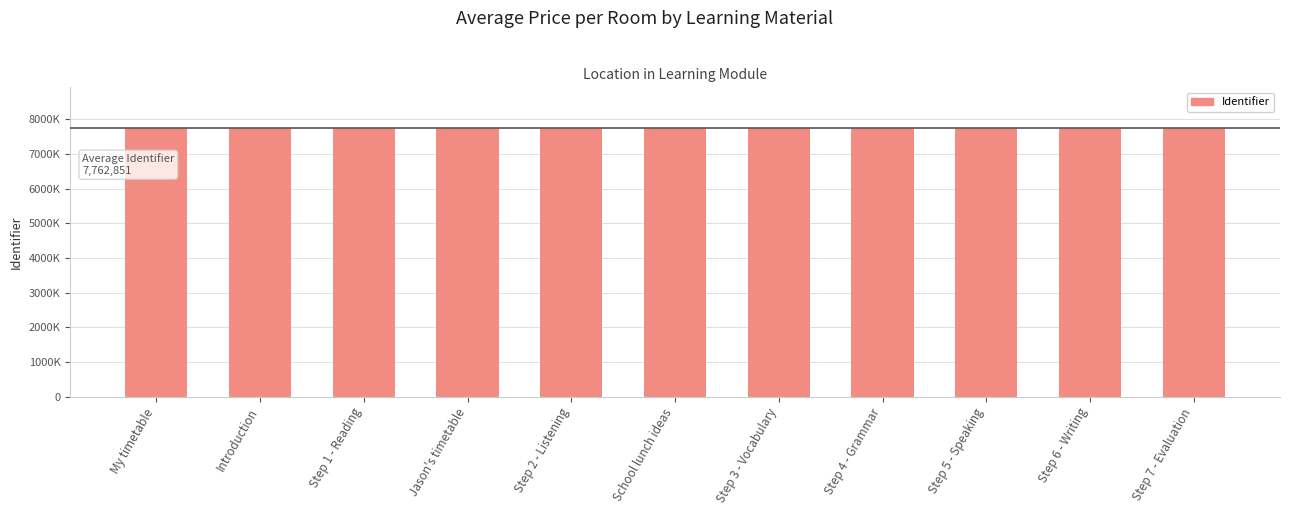

What position from the left is Step 4 - Grammar?

8